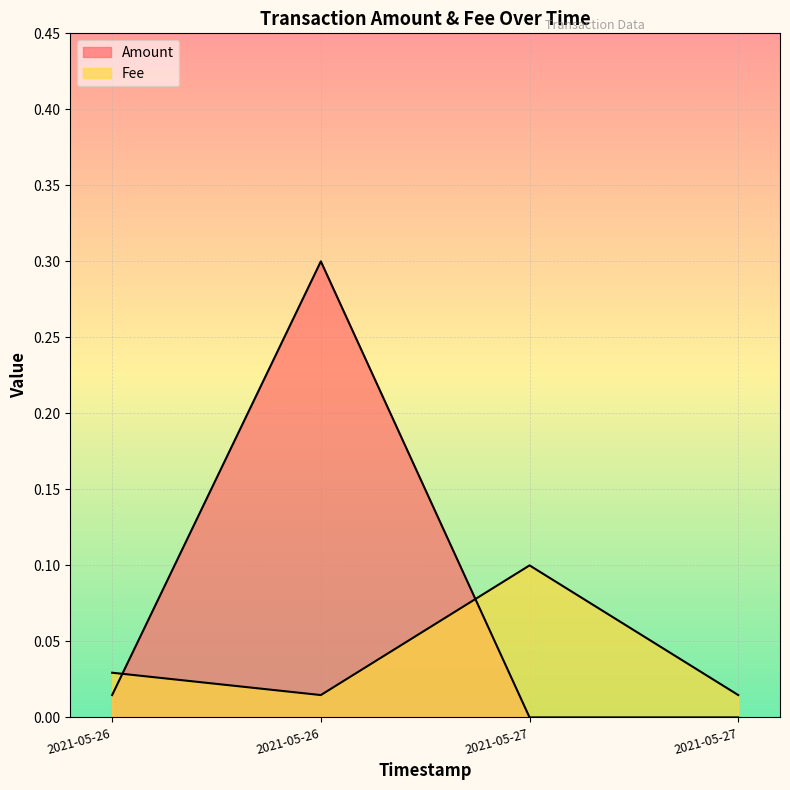

How many lines are shown in the chart?

2